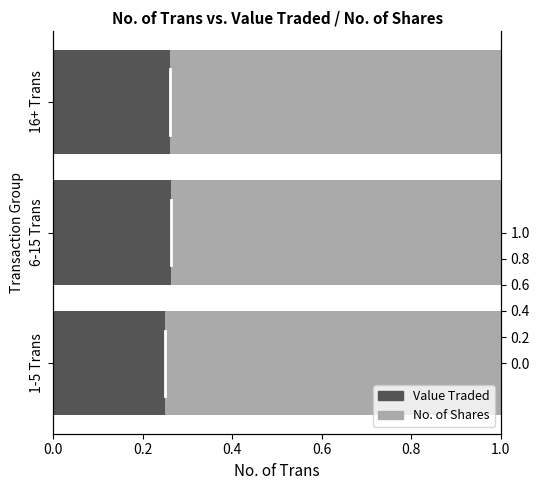

At 16+ Trans, list the series in order from largest to smallest.

No. of Shares, Value Traded